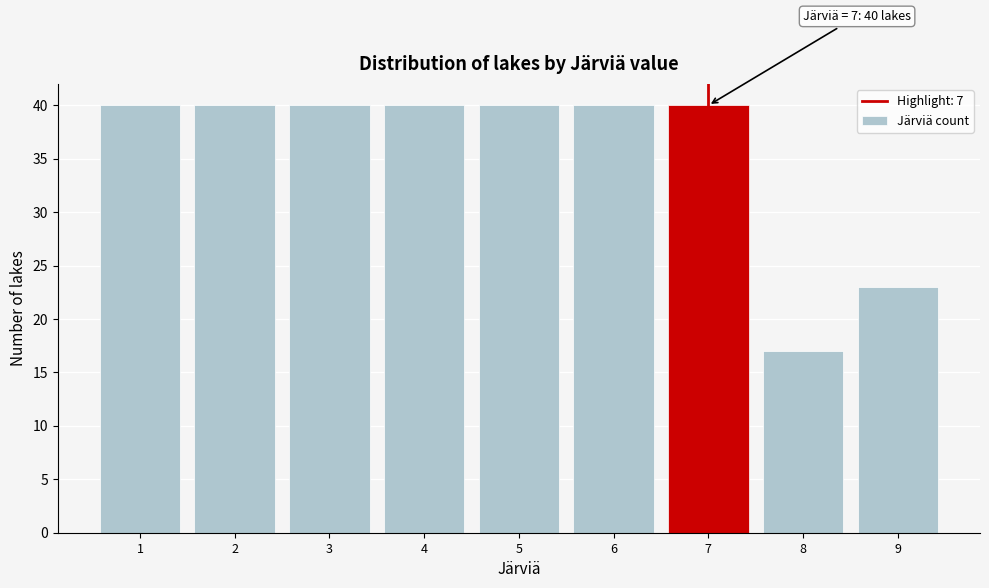

Reading left to right, list all the values displayed in this chart.

40	40	40	40	40	40	40	17	23